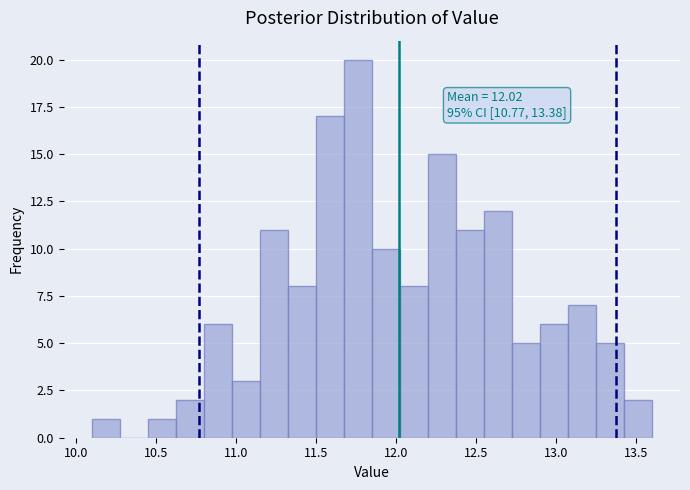

Read against the x-axis, roughly where is the centre of the tallest bar?

11.75